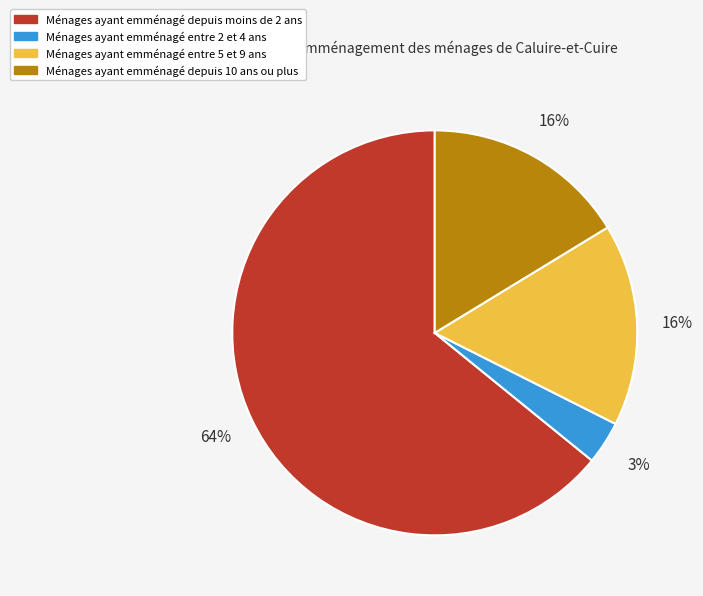

Is there a majority slice in this chart?

Yes